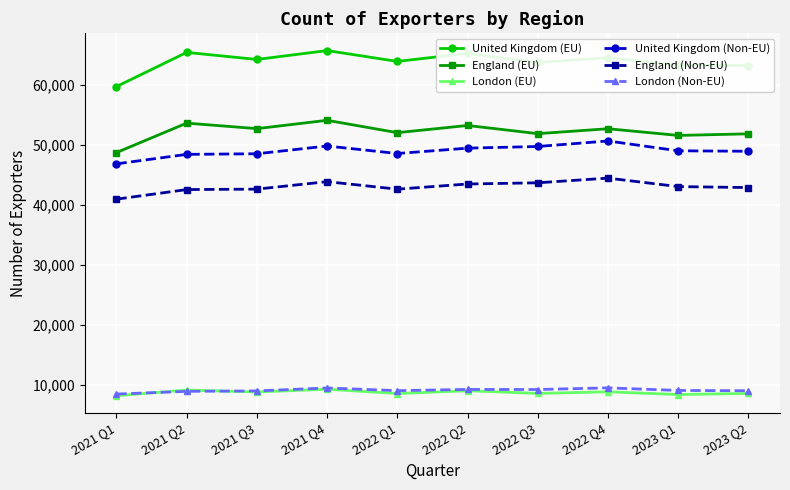

True or false: United Kingdom (EU) has more than 2 points higher than both neighbors.

True